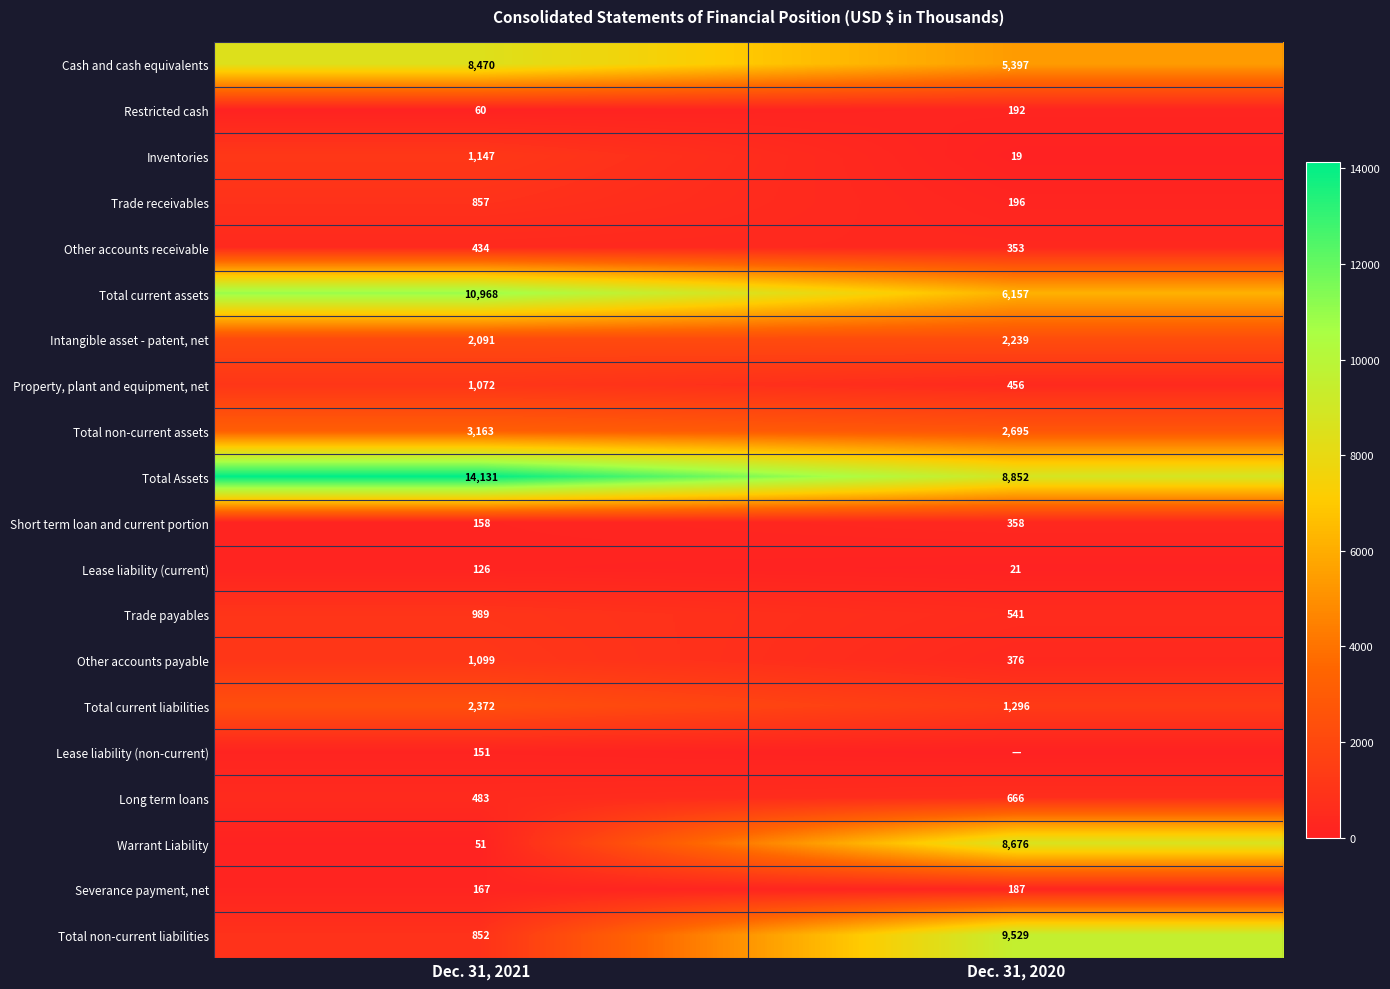

What is the difference between the Lease liability (current) values at Dec. 31, 2020 and Dec. 31, 2021?

105